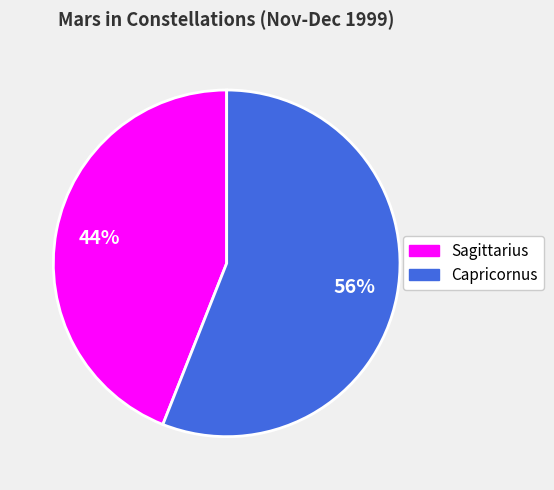

Which slice is the largest?

Capricornus